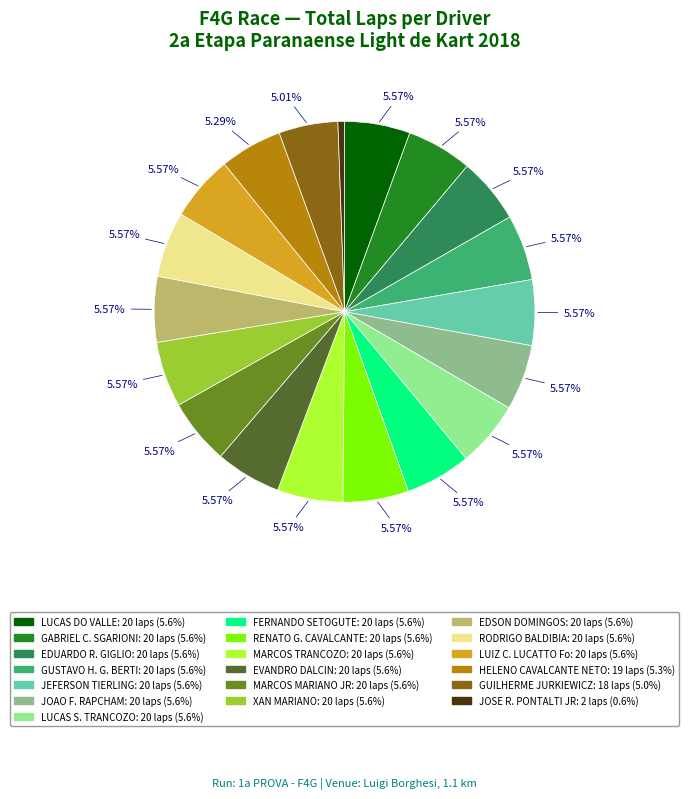

Does LUCAS DO VALLE represent more than half of the total?

No